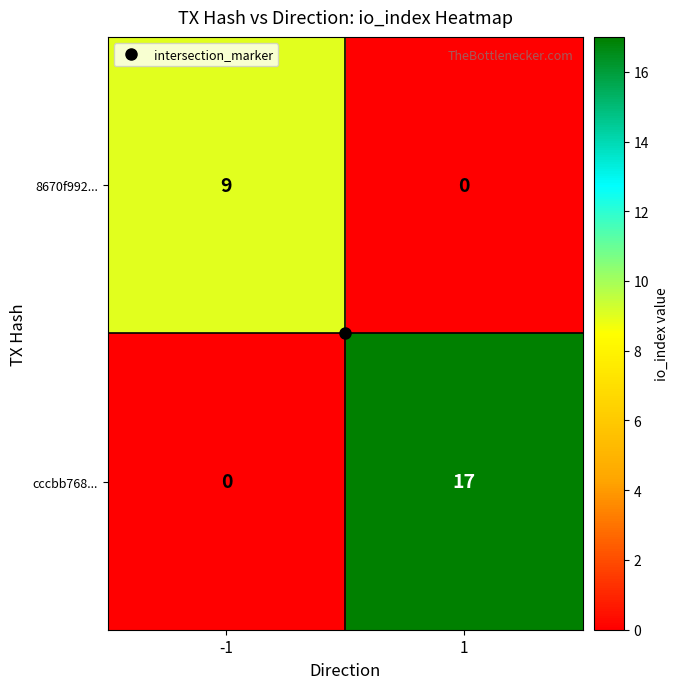

Which series has the largest range (max minus min)?

cccbb768...